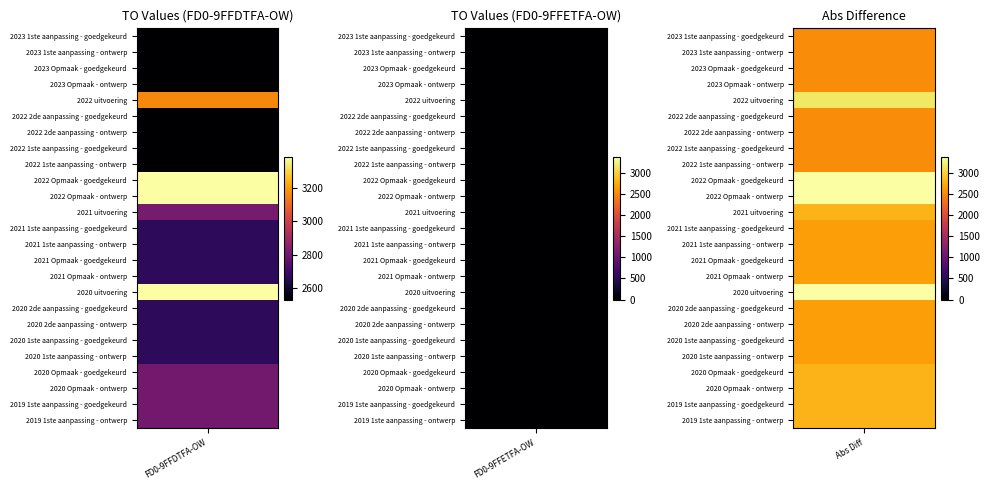

Rank the categories by FD0-9FFDTFA-OW value from lowest to highest.

2023 1ste aanpassing - goedgekeurd, 2023 1ste aanpassing - ontwerp, 2023 Opmaak - goedgekeurd, 2023 Opmaak - ontwerp, 2022 2de aanpassing - goedgekeurd, 2022 2de aanpassing - ontwerp, 2022 1ste aanpassing - goedgekeurd, 2022 1ste aanpassing - ontwerp, 2021 1ste aanpassing - goedgekeurd, 2021 1ste aanpassing - ontwerp, 2021 Opmaak - goedgekeurd, 2021 Opmaak - ontwerp, 2020 2de aanpassing - goedgekeurd, 2020 2de aanpassing - ontwerp, 2020 1ste aanpassing - goedgekeurd, 2020 1ste aanpassing - ontwerp, 2020 Opmaak - goedgekeurd, 2020 Opmaak - ontwerp, 2019 1ste aanpassing - goedgekeurd, 2019 1ste aanpassing - ontwerp, 2021 uitvoering, 2022 uitvoering, 2022 Opmaak - goedgekeurd, 2022 Opmaak - ontwerp, 2020 uitvoering